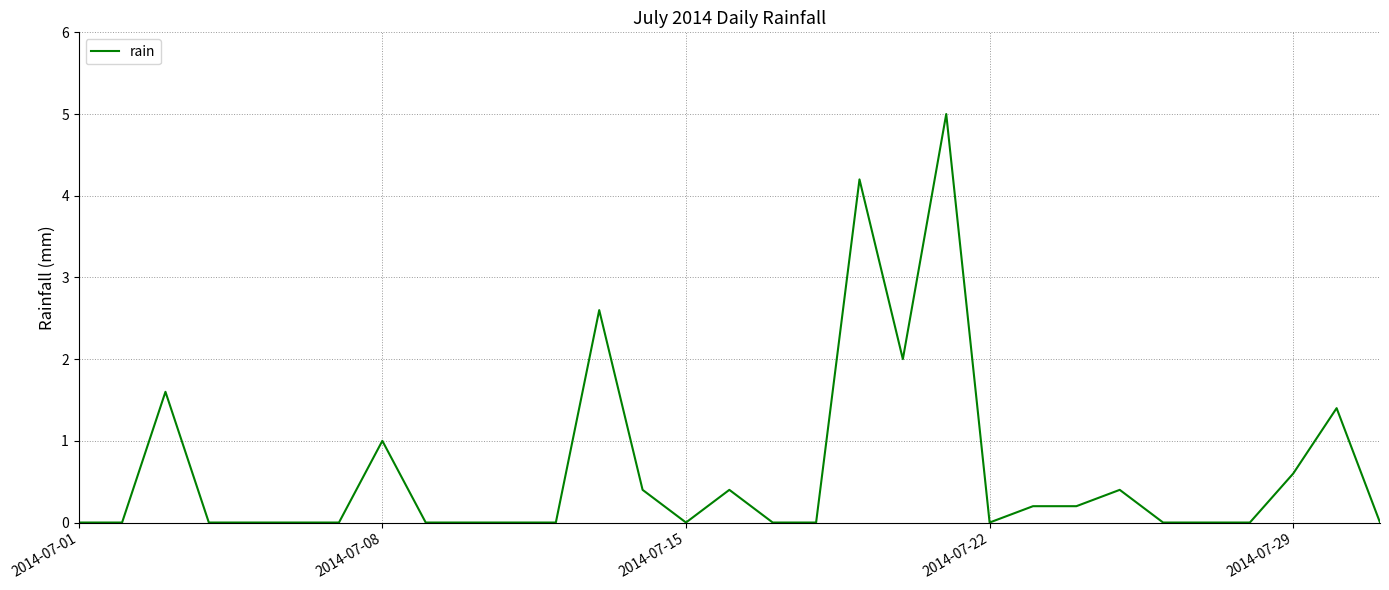

What is the greatest value displayed?

5.0